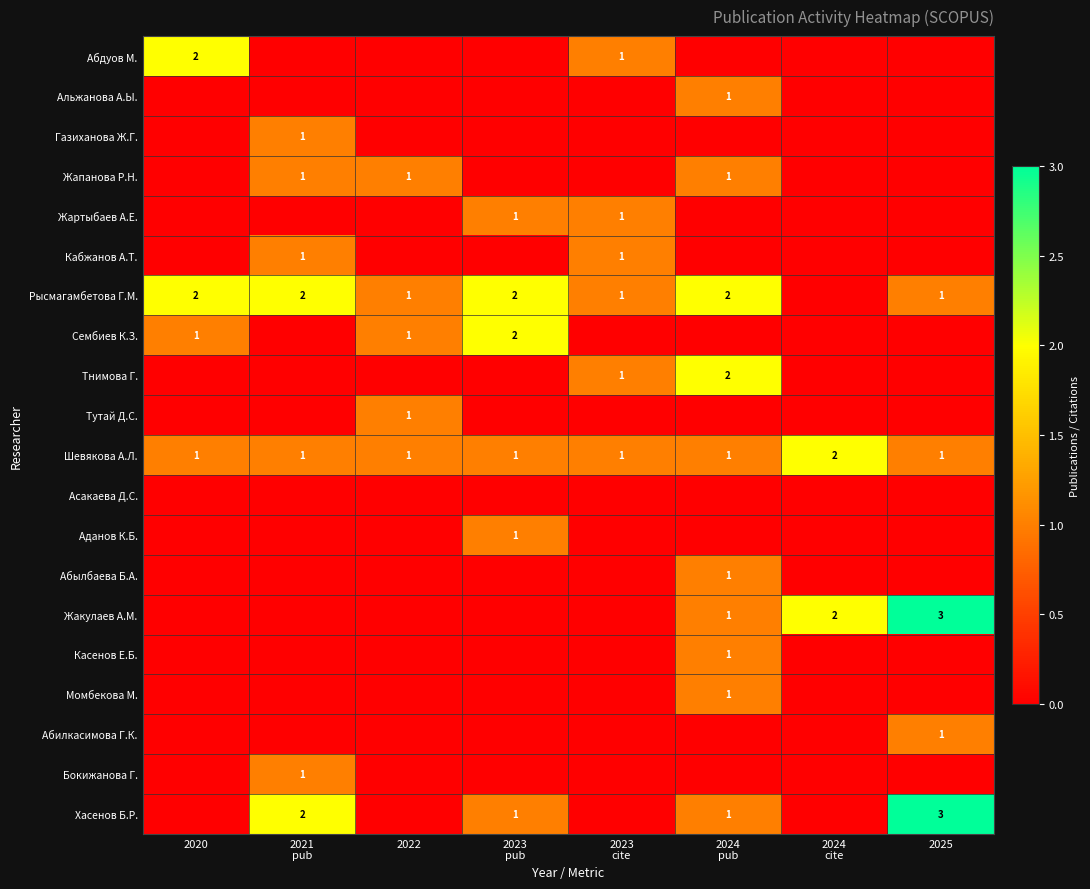

What is the difference between the maximum and minimum values in the Жартыбаев А.Е. series?

1